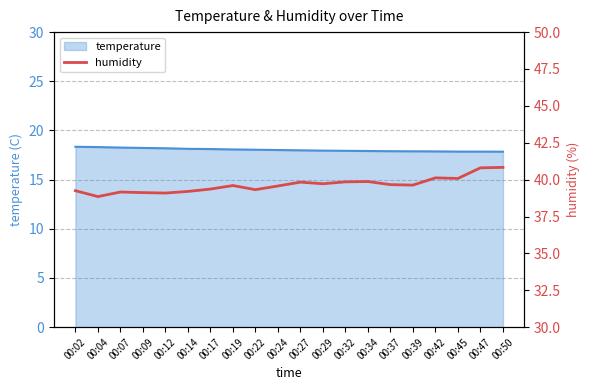

At which category does the chart reach its peak across all series?

00:50